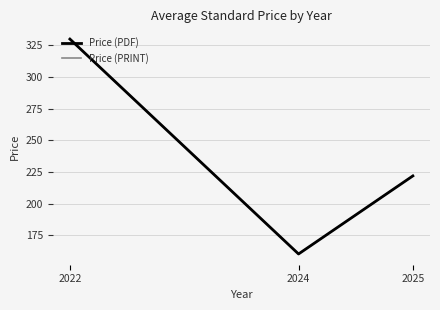

Is this an area chart (filled region under the line)?

No